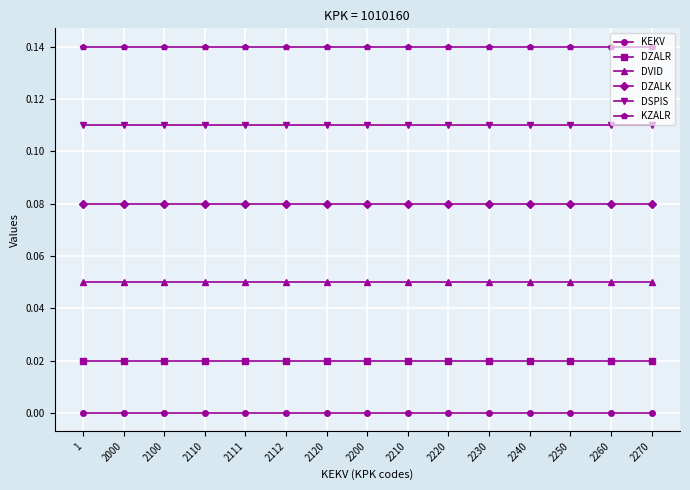

Is the value of DZALR at 2230 greater than the value of KEKV at 2200?

Yes